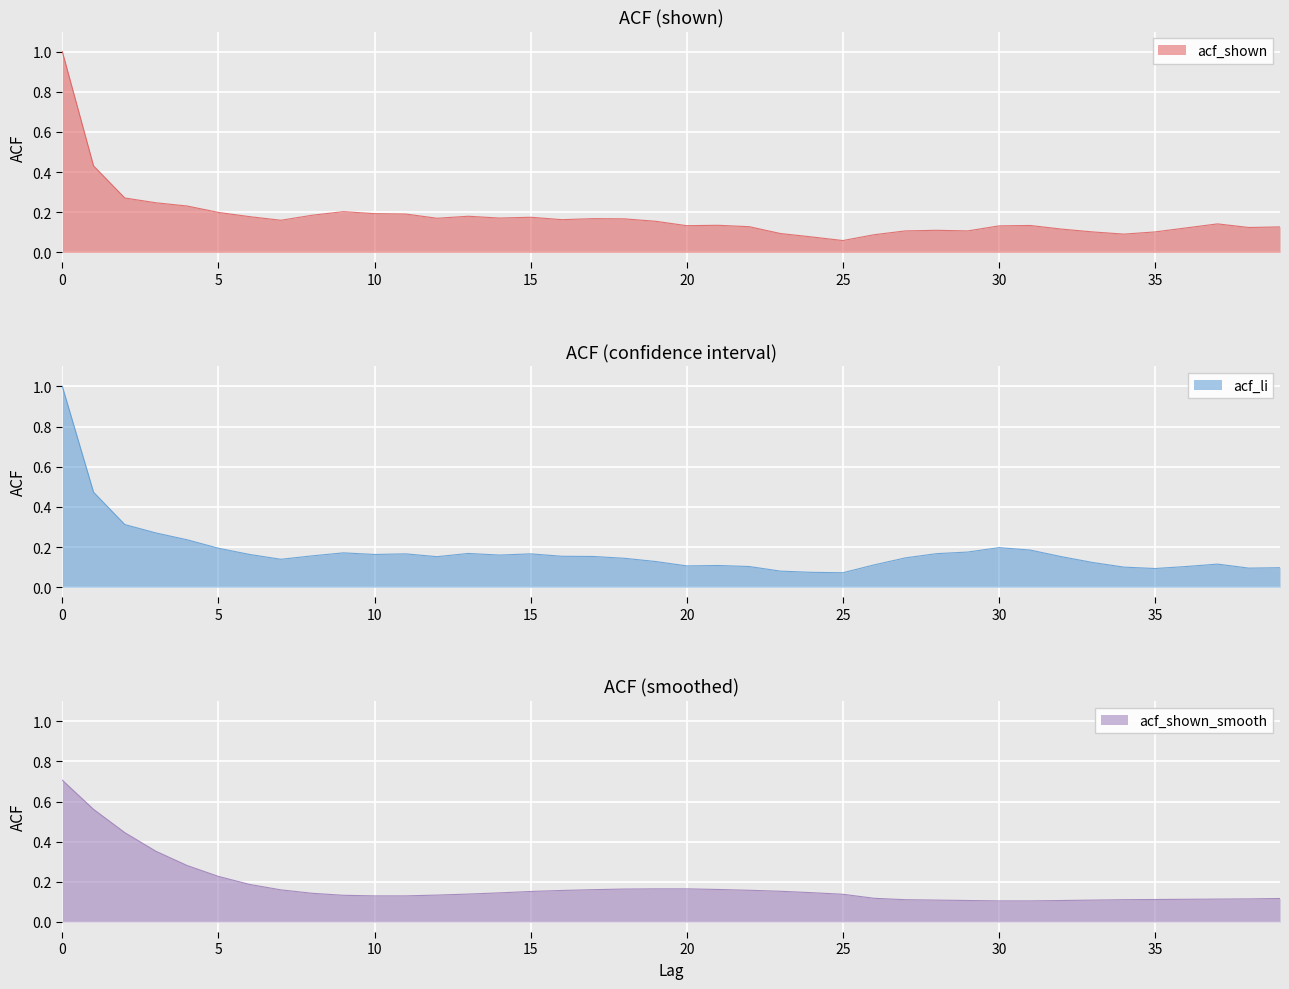

Between 38 and 1, which is larger?

1